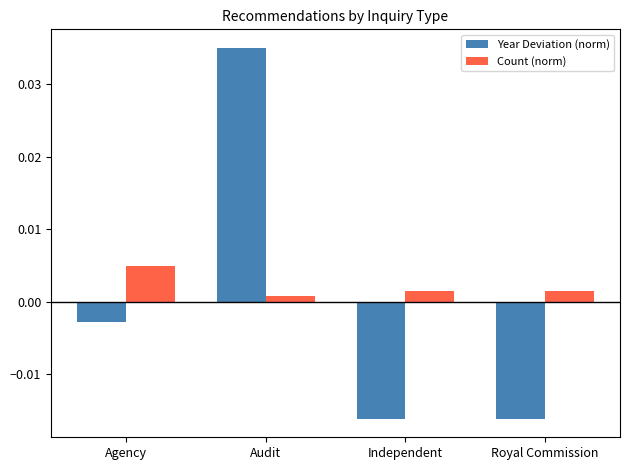

Rank the series by their average value, from highest to lowest.

Count (norm), Year Deviation (norm)